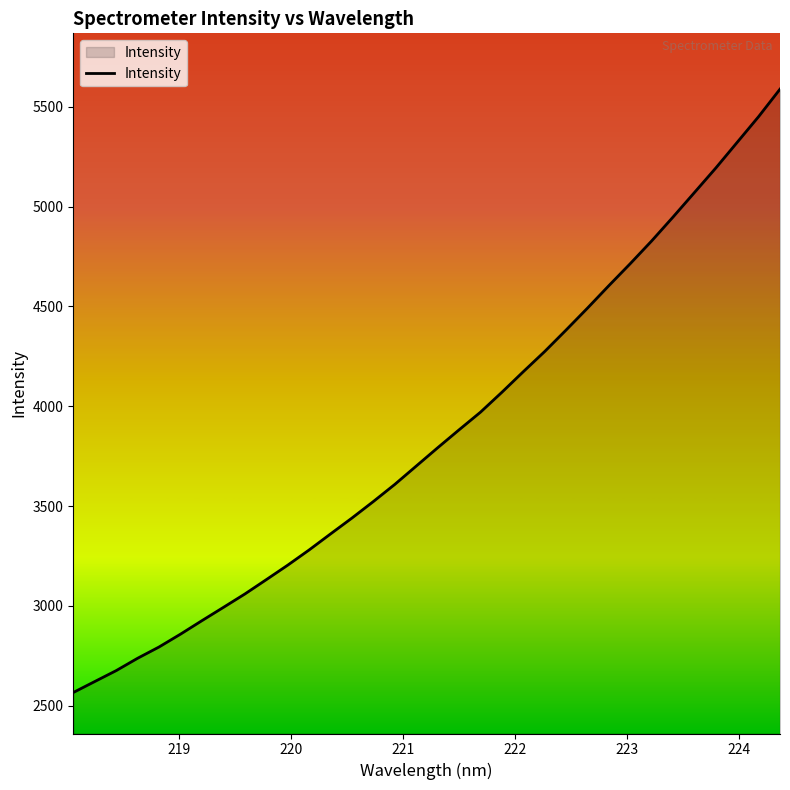

What is the maximum value shown in the chart?

5588.5